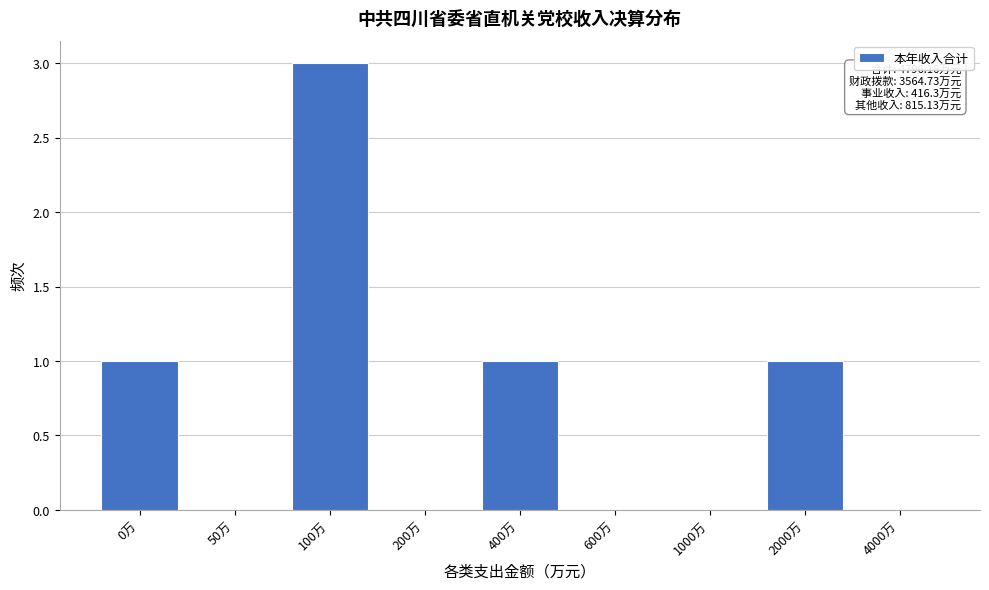

Reading left to right, what are all the values shown in this chart?

0万=1	50万=0	100万=3	200万=0	400万=1	600万=0	1000万=0	2000万=1	4000万=0